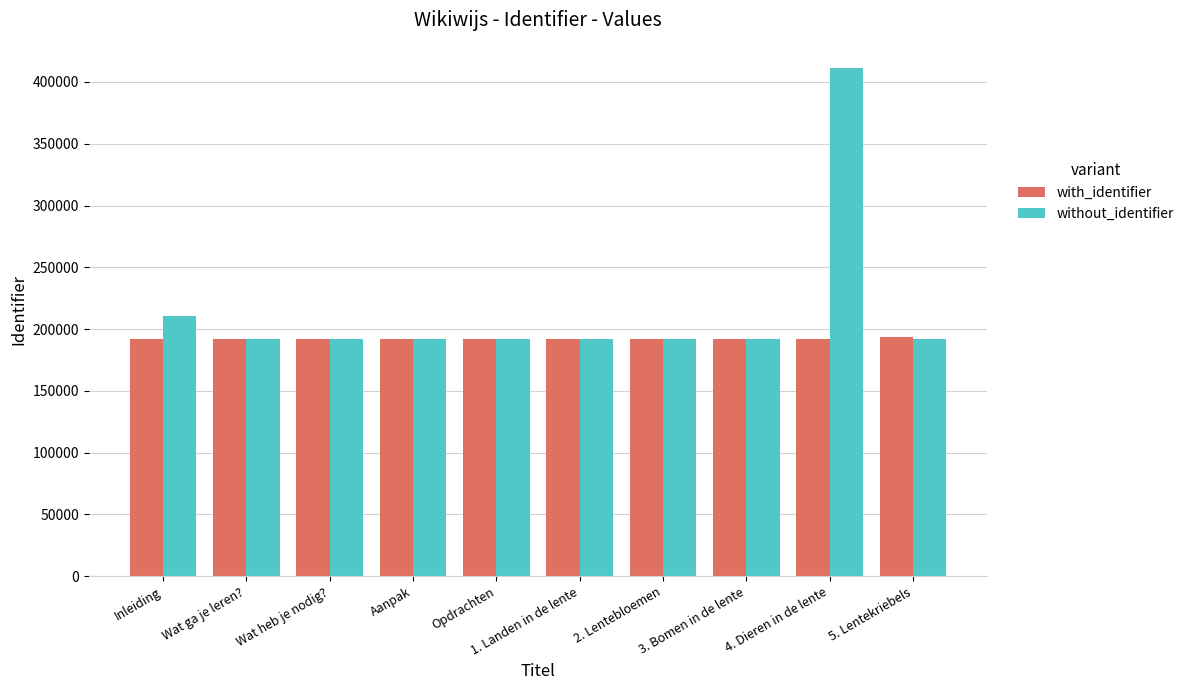

Is it true that with_identifier equals 68322 at Inleiding?

False